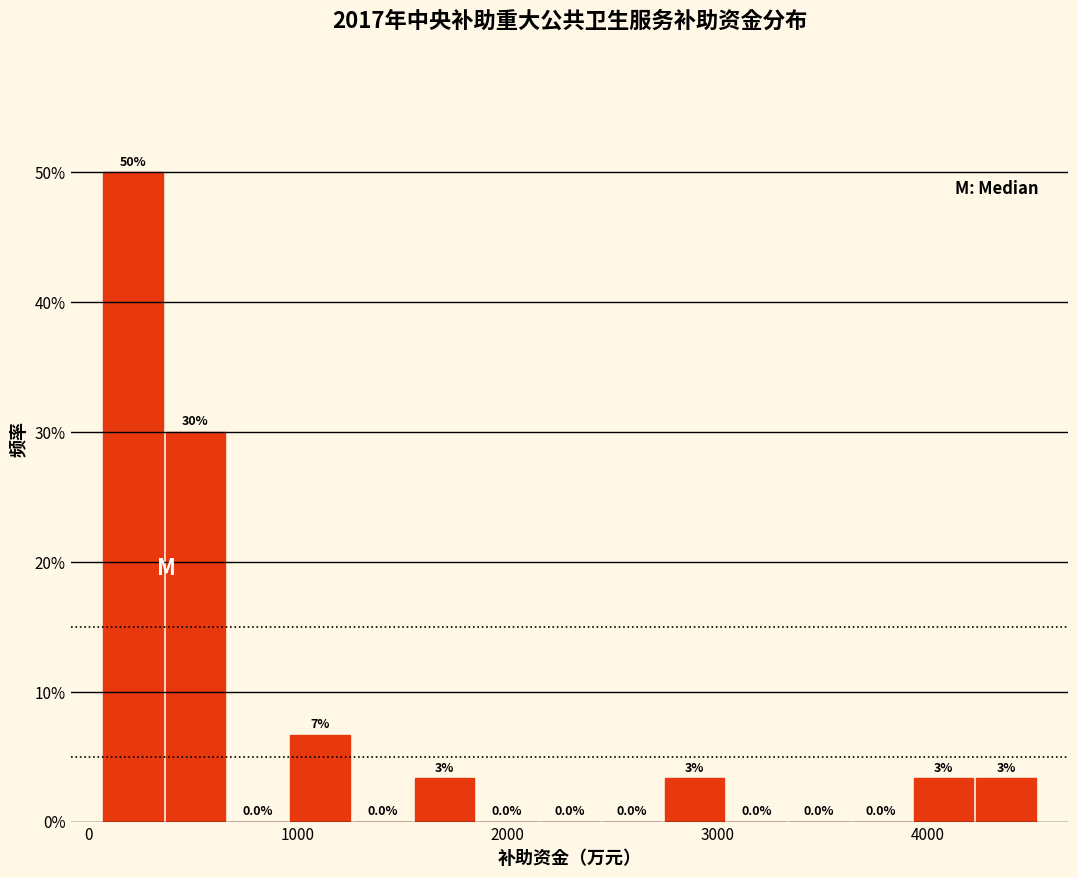

Around what value on the x-axis is the tallest bar? Give the approximate position of its centre, as read against the axis.

200